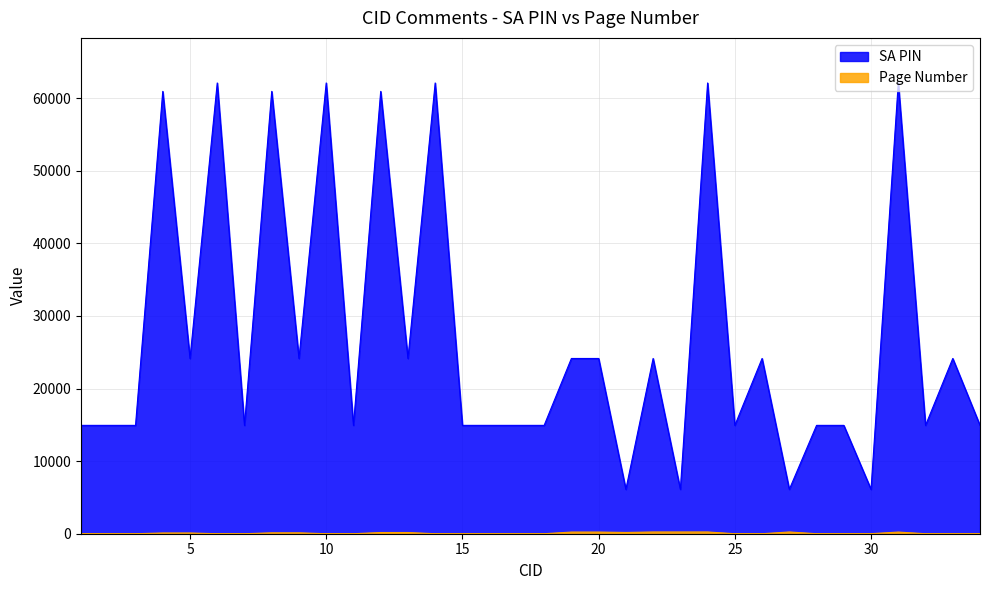

Reading left to right, transcribe all the data shown in this chart.

SA PIN: 1=14928	2=14928	3=14928	4=60941	5=24144	6=62099	7=14928	8=60941	9=24144	10=62099	11=14928	12=60941	13=24144	14=62099	15=14928	16=14928	17=14928	18=14928	19=24144	20=24144	21=6111	22=24144	23=6111	24=62099	25=14928	26=24144	27=6111	28=14928	29=14928	30=6111	31=62099	32=14928	33=24144	34=14928
Page Number: 1=0	2=0	3=0	4=100	5=100	6=0	7=0	8=124	9=124	10=0	11=0	12=166	13=166	14=0	15=0	16=0	17=0	18=0	19=228	20=228	21=175	22=240	23=240	24=241	25=0	26=0	27=241	28=0	29=0	30=5	31=228	32=0	33=0	34=0